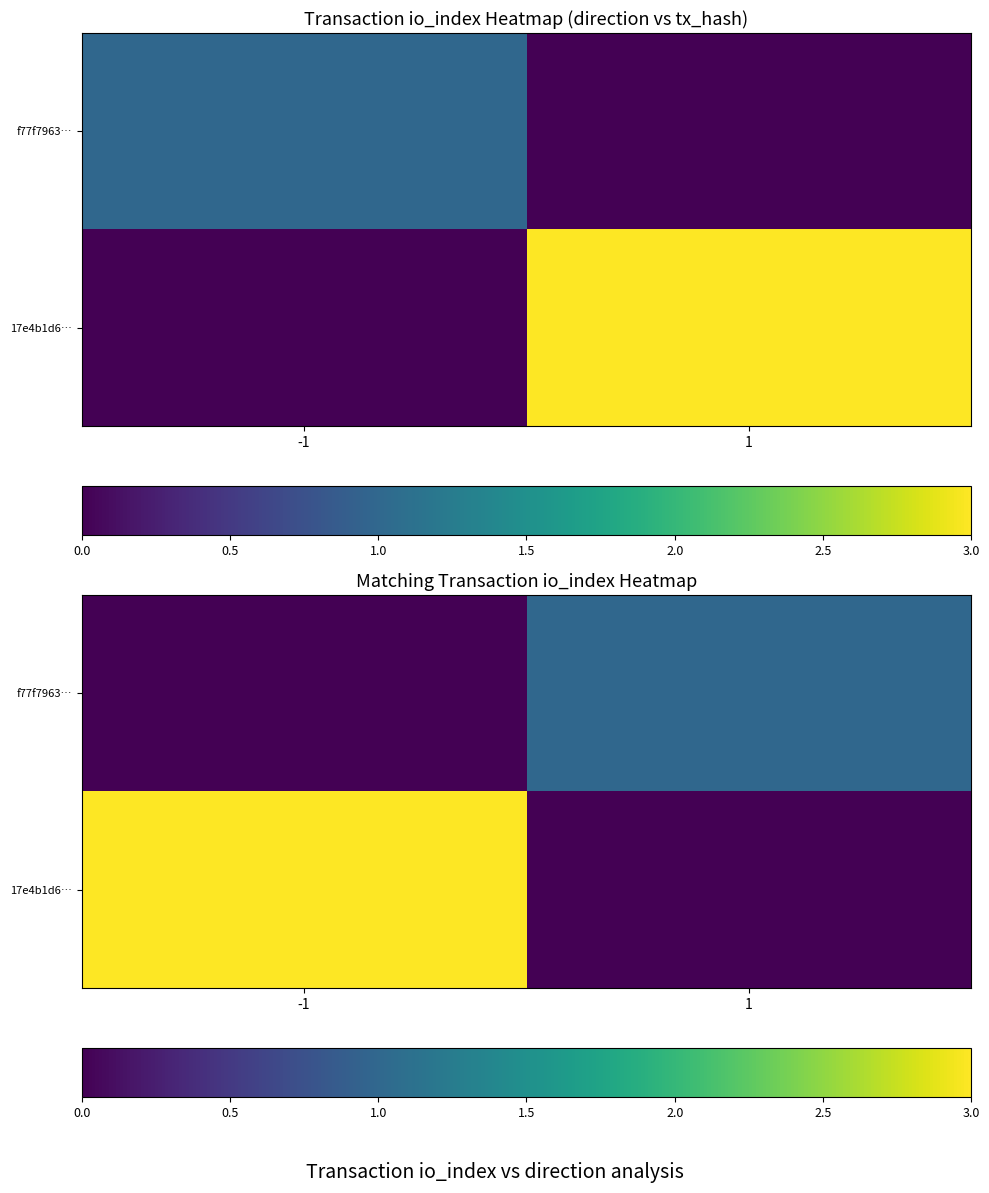

What is the total value across all series at -1?

3